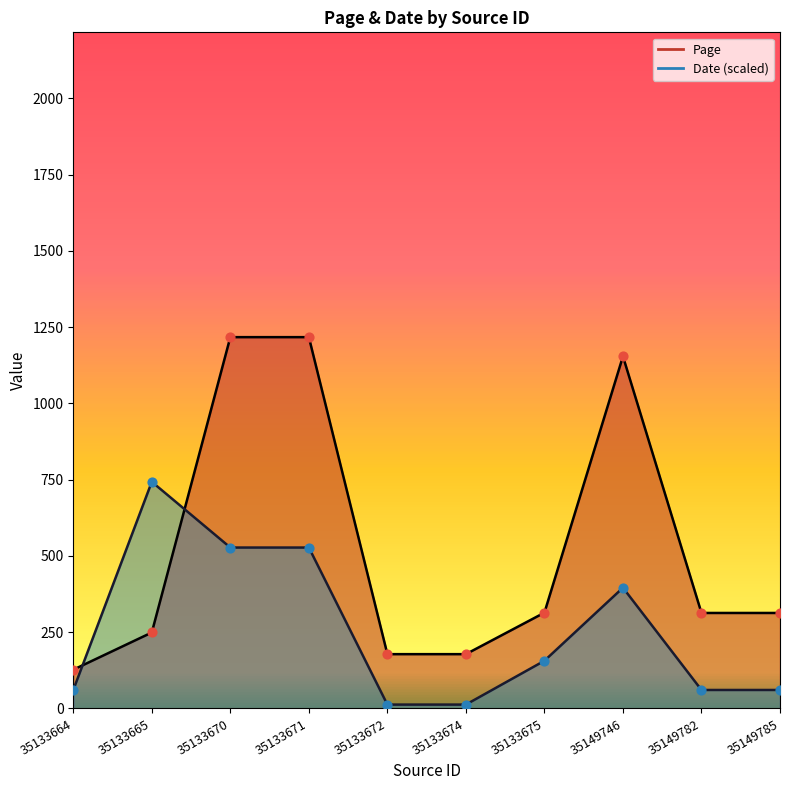

What is the total value across all series at 35133672?

190.7